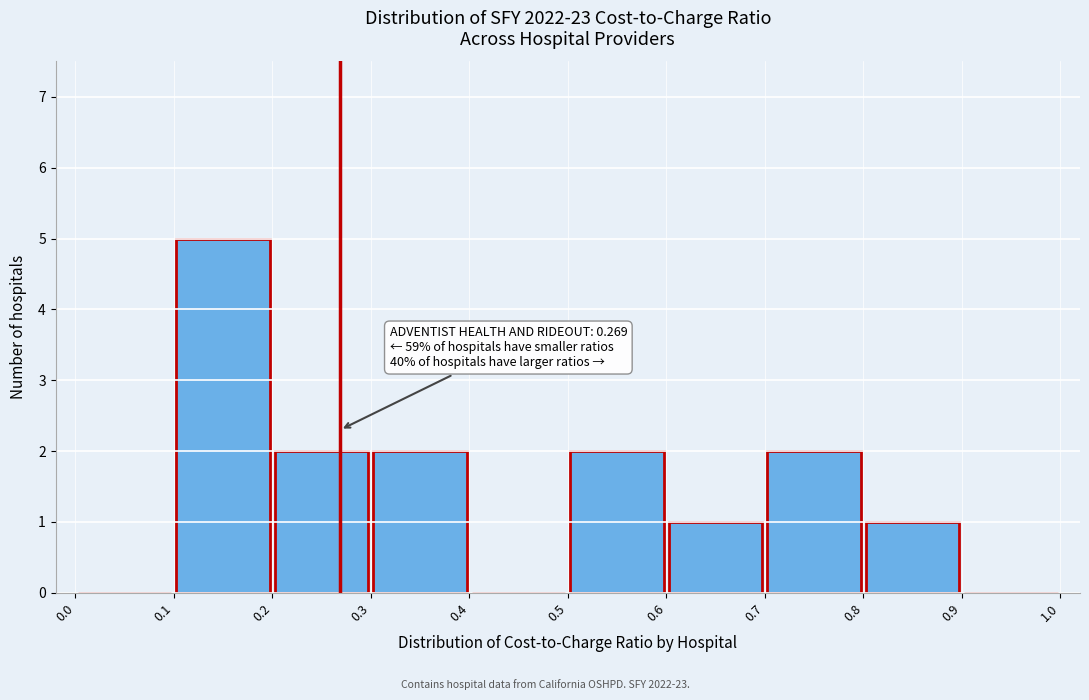

Over which range of the x-axis is the bar tallest?

0.1 to 0.2